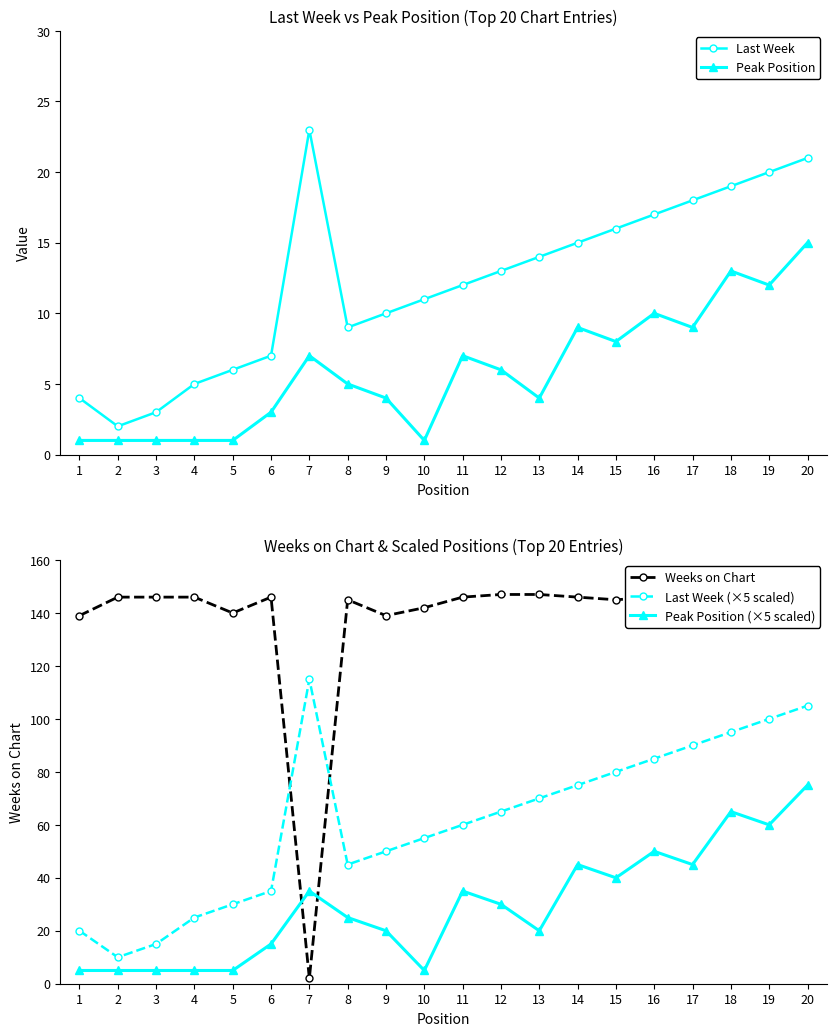

True or false: Last Week and Last Week (×5 scaled) cross at least once.

False